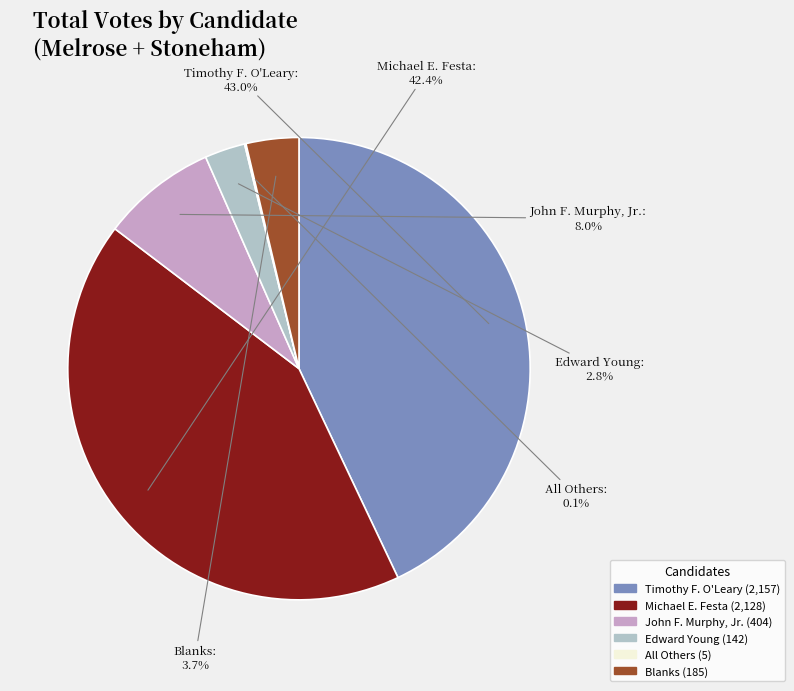

Does any single category account for the majority?

No